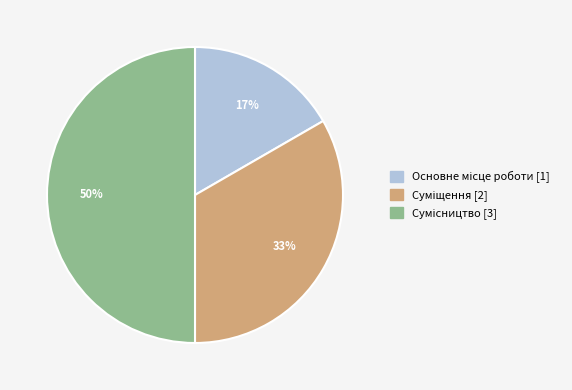

To the nearest percent, what is the average slice percentage?

33%